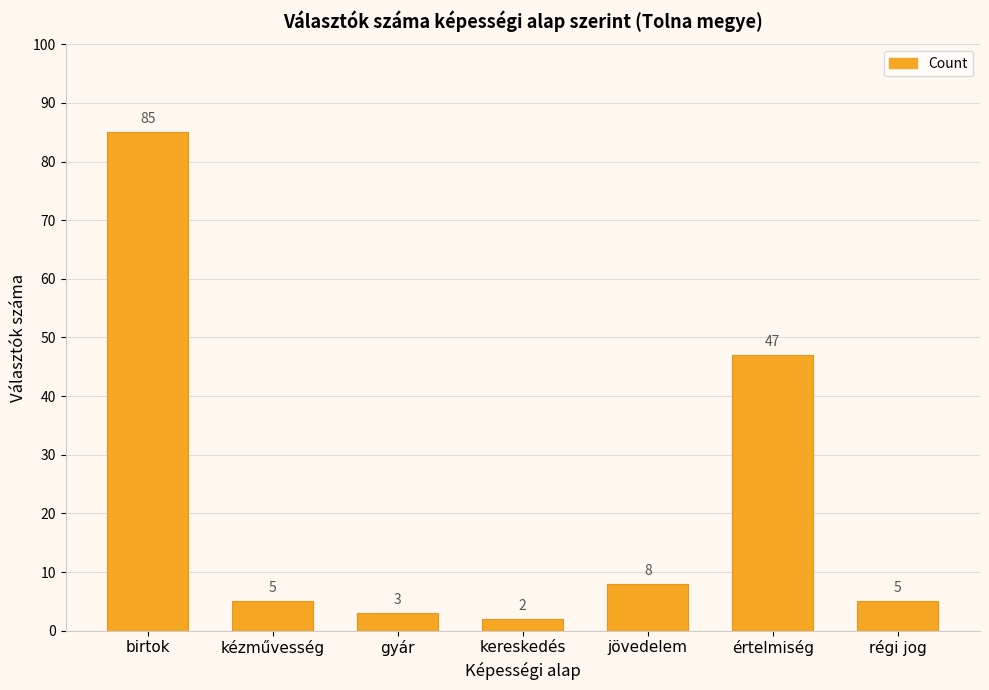

What is the ratio of the value at értelmiség to the value at régi jog?

9.4